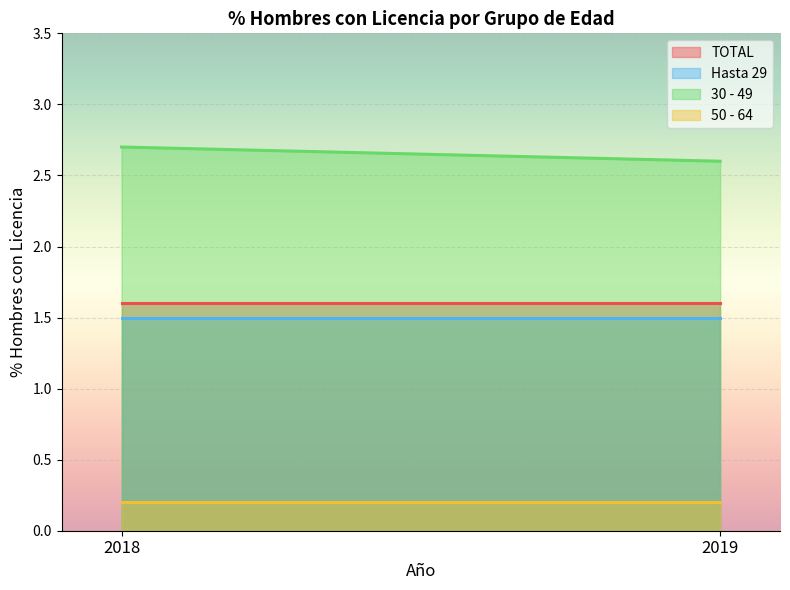

At 2019, list the series in order from largest to smallest.

30 - 49, TOTAL, Hasta 29, 50 - 64